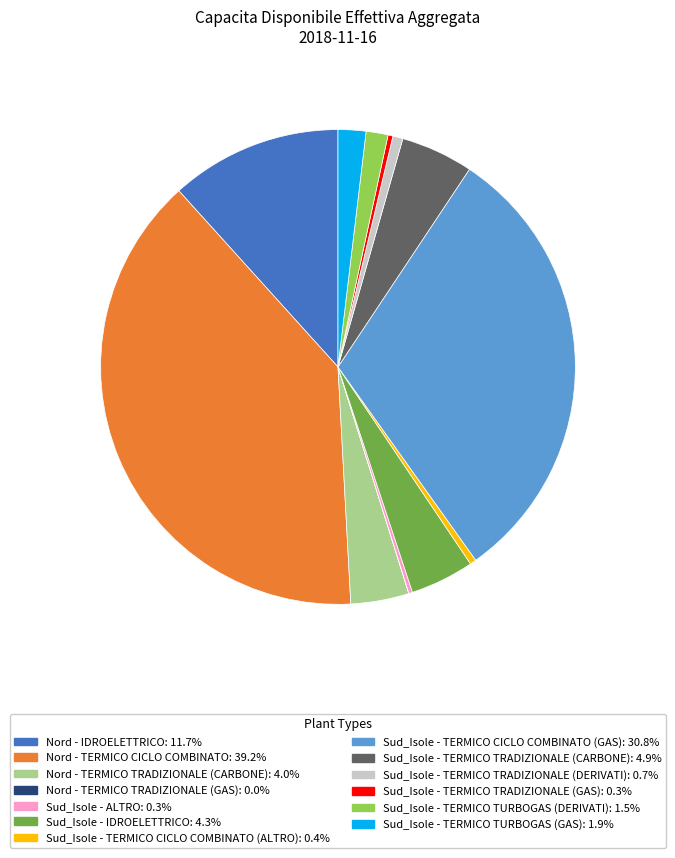

Does Sud_Isole - TERMICO TRADIZIONALE (GAS) account for over 50% of the chart?

No